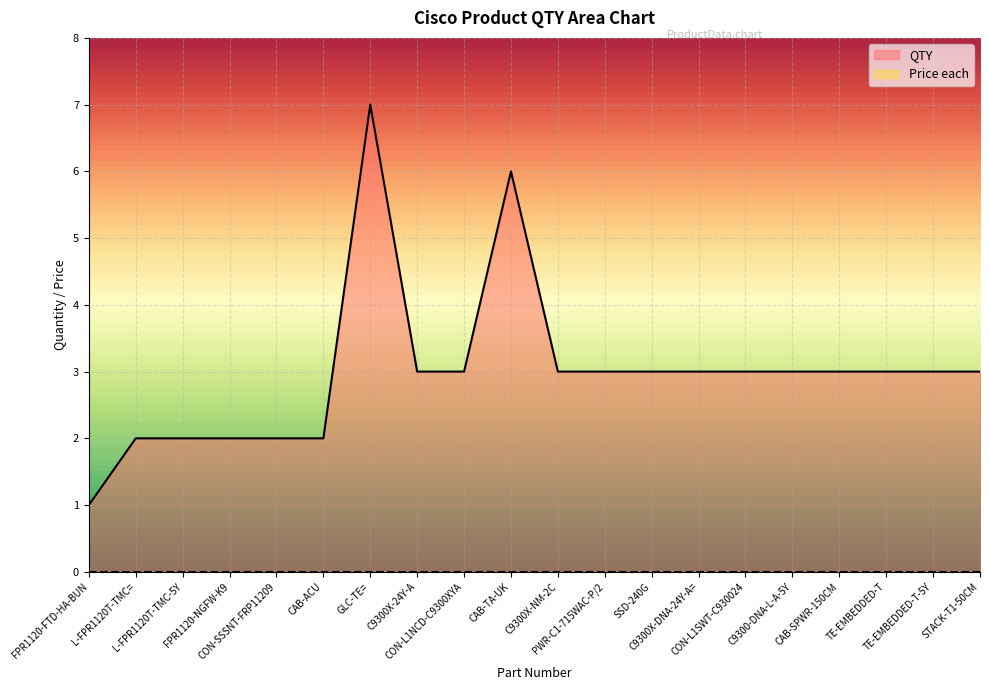

Which category has the lowest value across all series?

FPR1120-FTD-HA-BUN